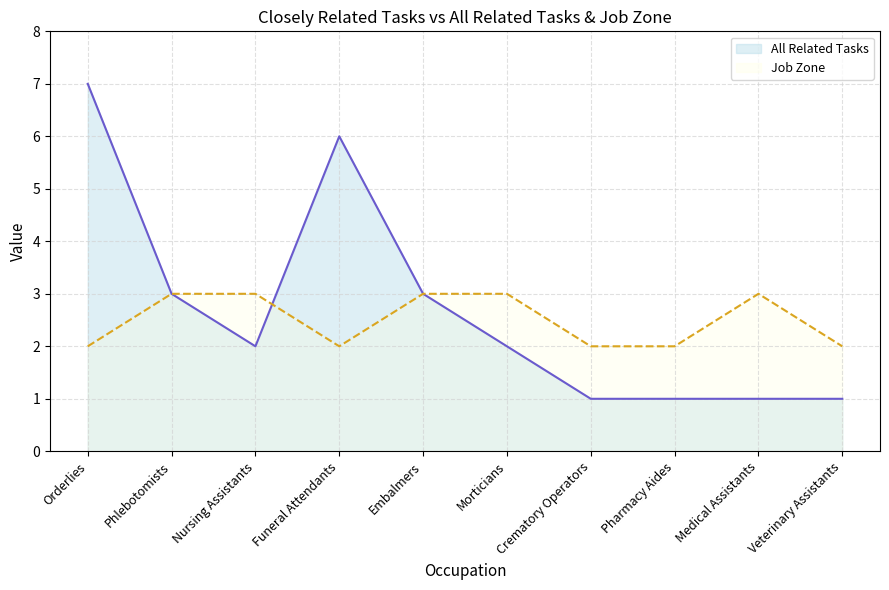

What is the difference between the All Related Tasks values at Embalmers and Medical Assistants?

2